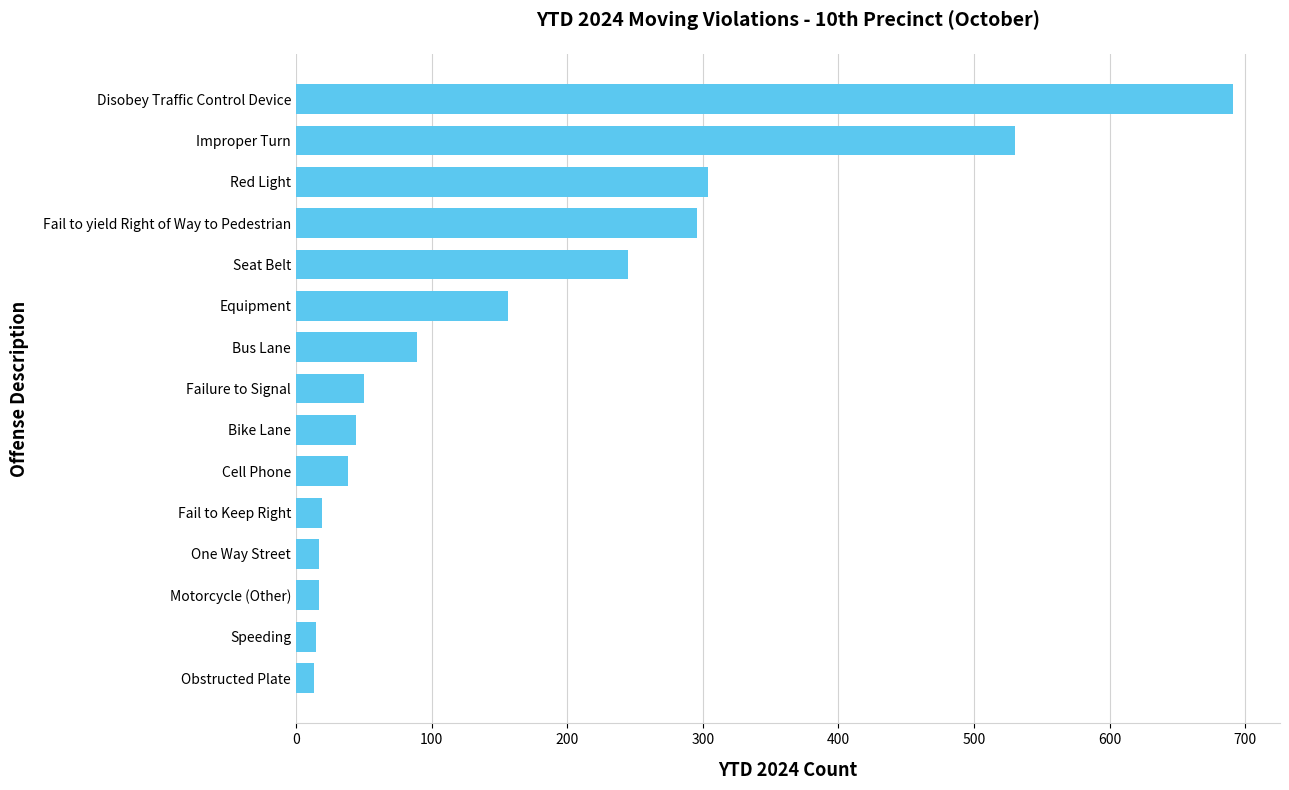

What is the sum of all values?

2524